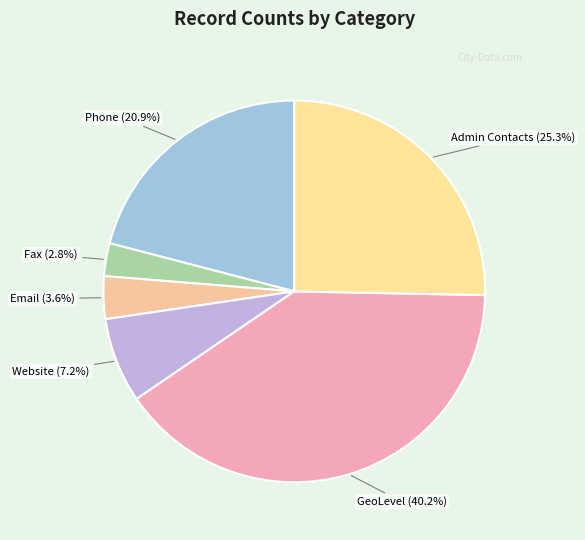

Which has a higher value, Website or Fax?

Website